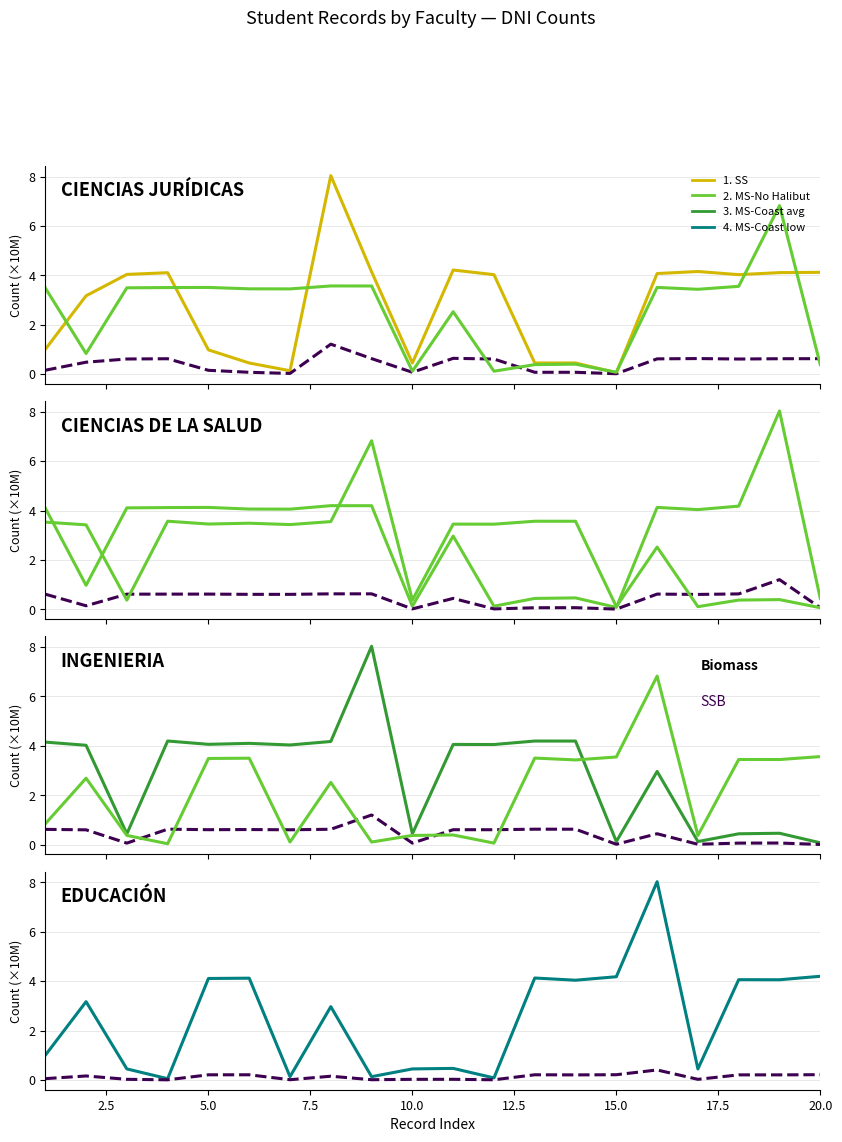

How many lines are shown in the chart?

4